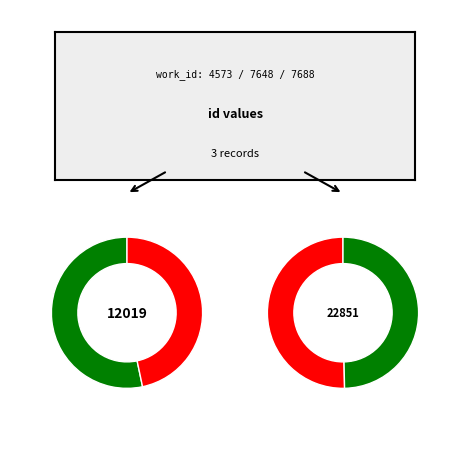

True or false: 4573 accounts for 13% of the total.

False